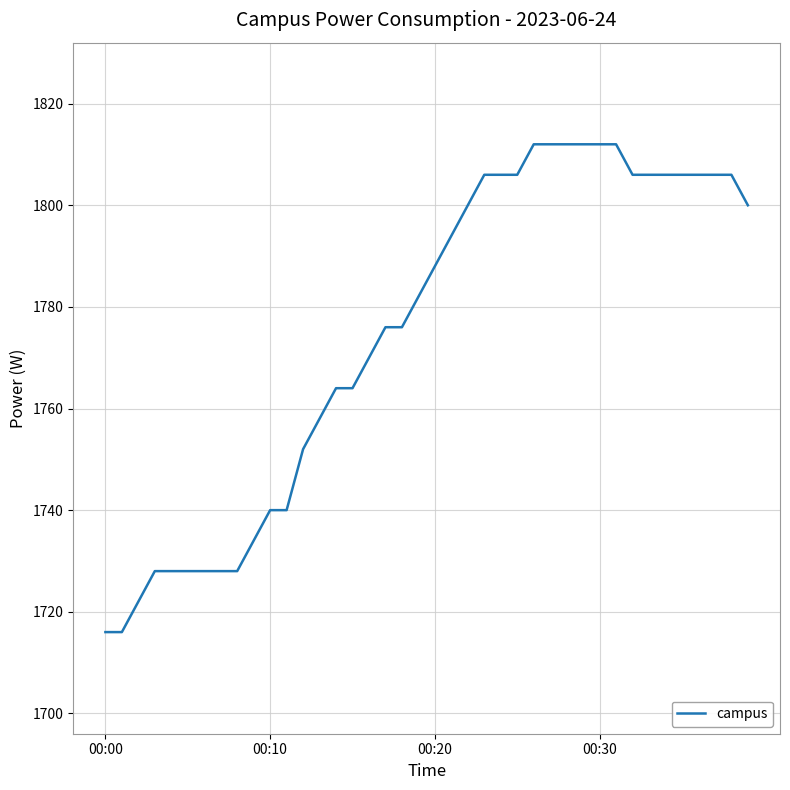

What is the greatest value displayed?

1812